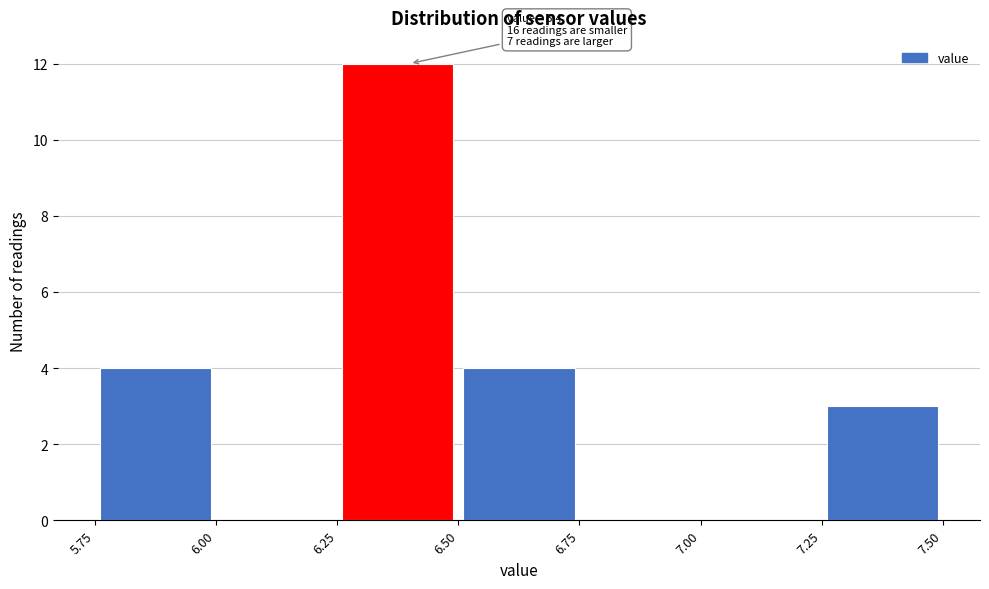

Over which range of the x-axis is the bar tallest?

6.25 to 6.50